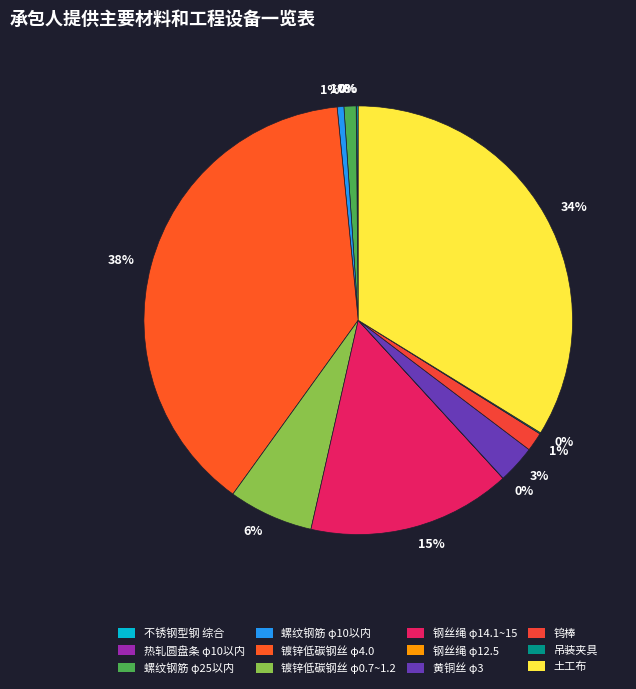

Between 镀锌低碳钢丝 φ4.0 and 螺纹钢筋 φ10以内, which is larger?

镀锌低碳钢丝 φ4.0